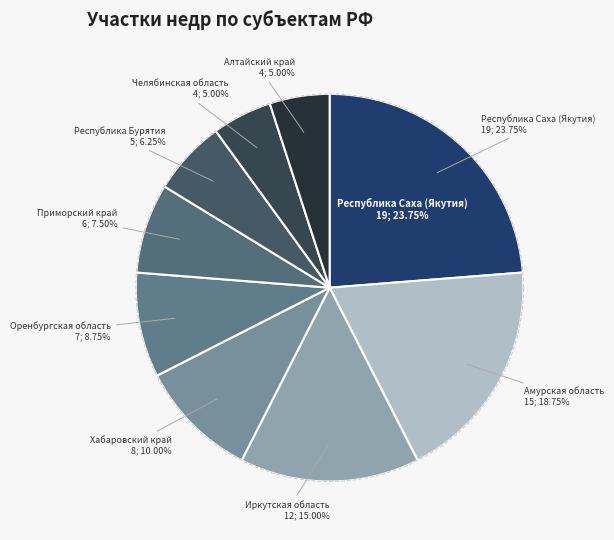

What is the change in value from Республика Бурятия to Челябинская область?

-1